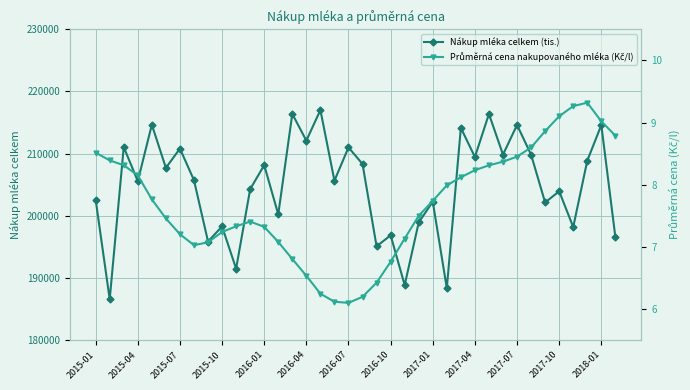

True or false: Nákup mléka celkem (tis.) has more than 2 points higher than both neighbors.

True